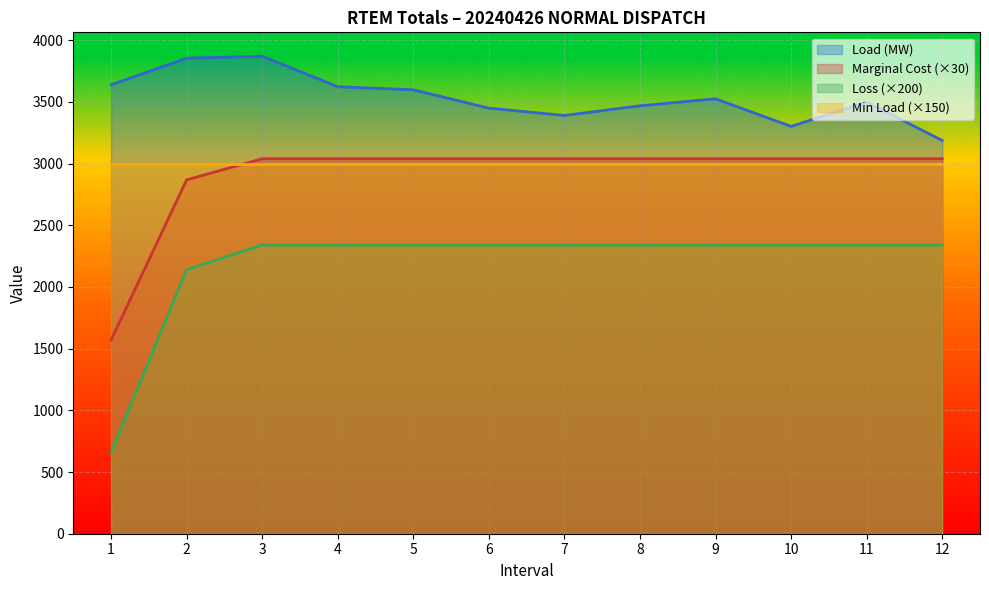

True or false: Loss (MW) and Load (MW) cross at least once.

False